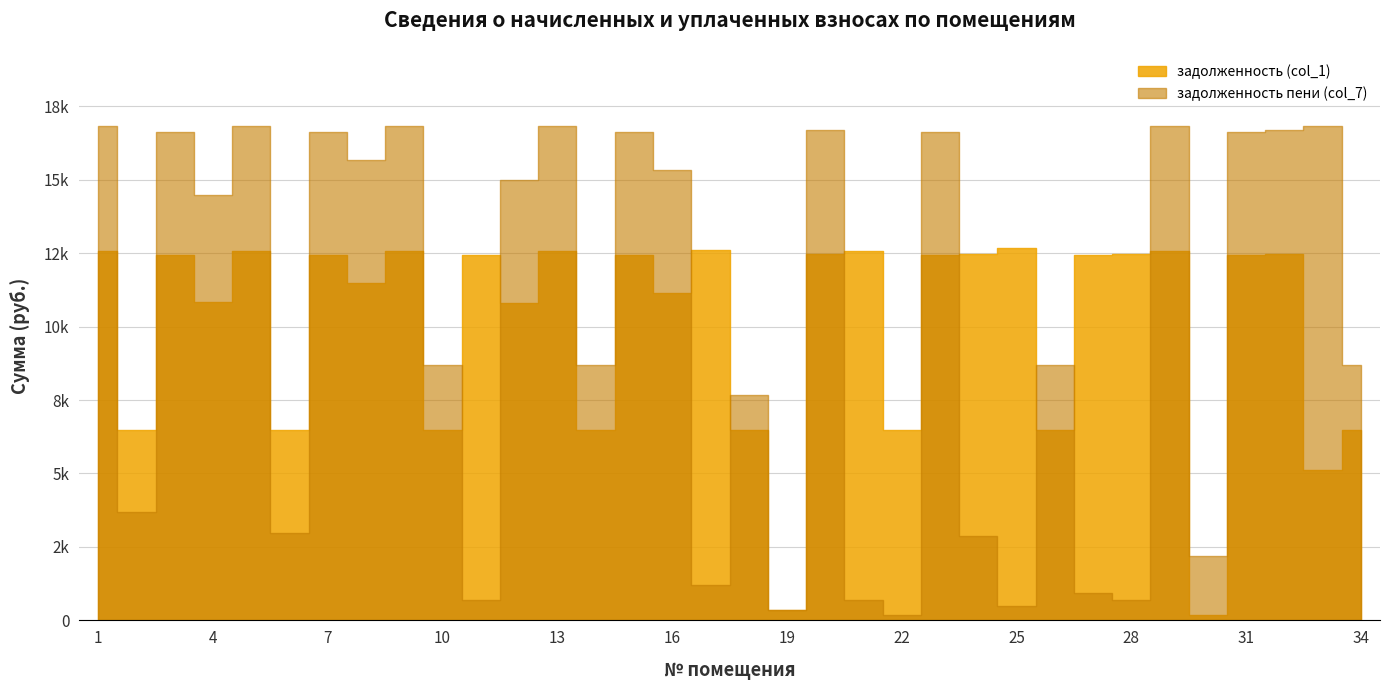

At which category does the chart reach its minimum across all series?

30